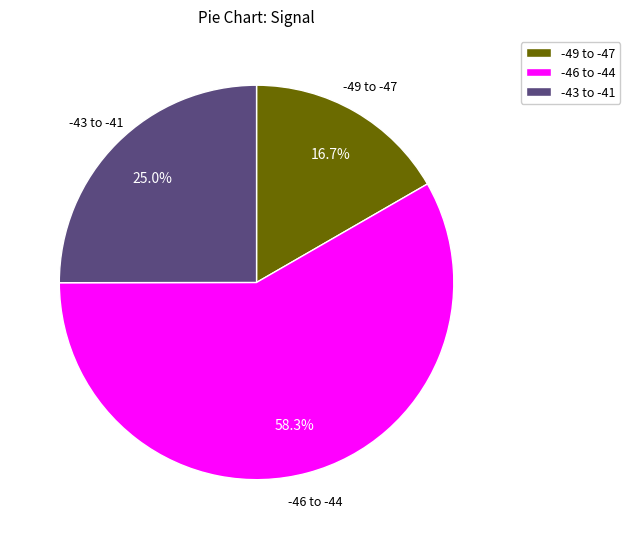

Which has a higher value, -43 to -41 or -49 to -47?

-43 to -41